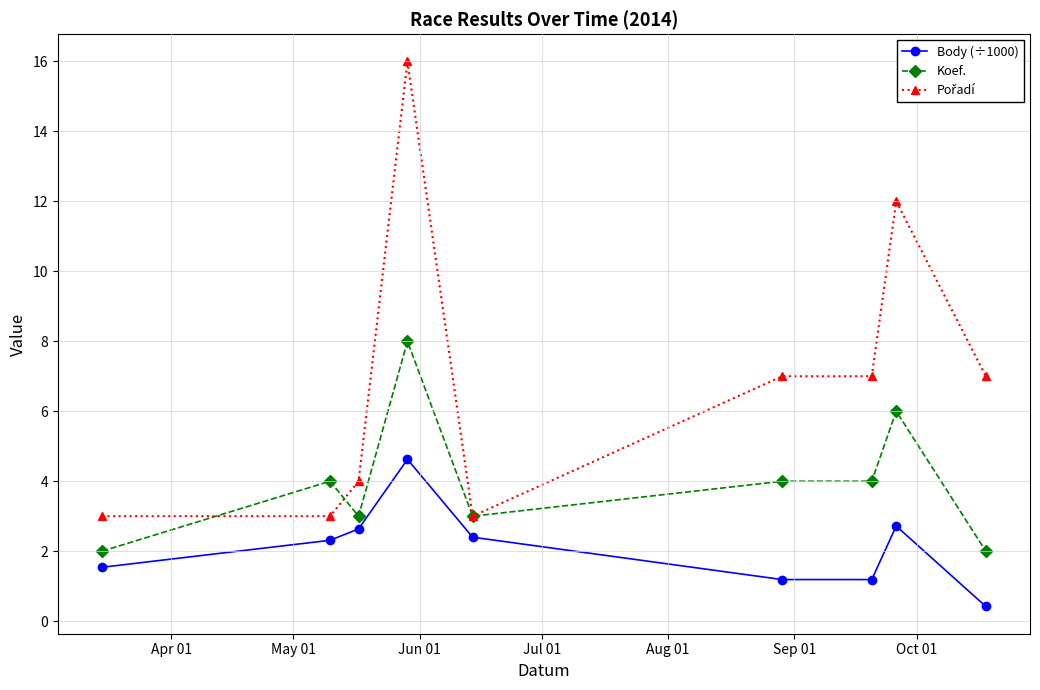

What is the value of the Koef. point at the 9th from the left?

2.0